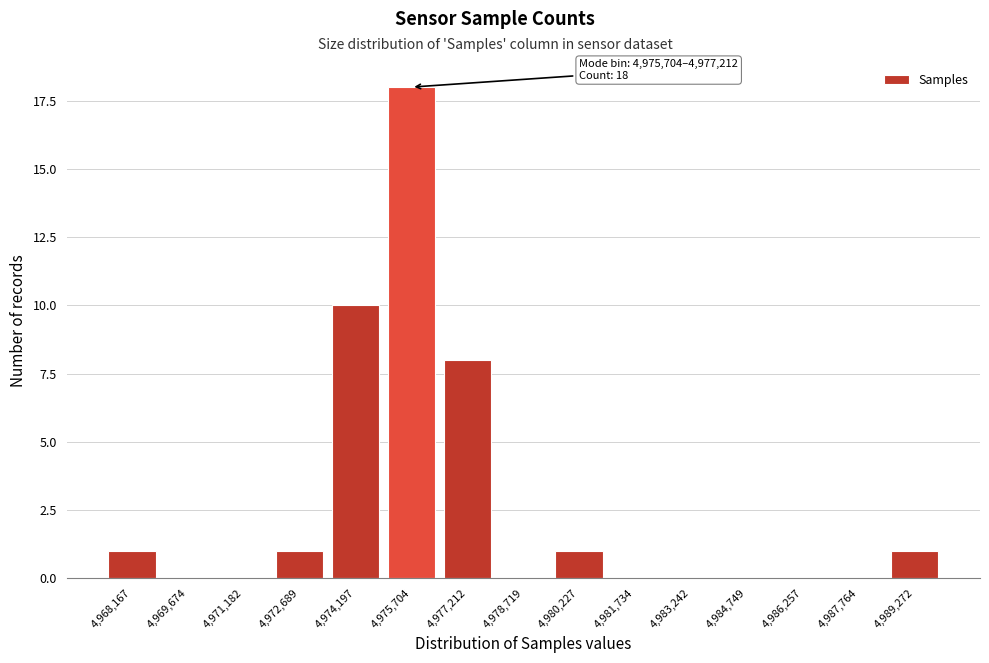

Reading left to right, list all the values displayed in this chart.

4,968,167=1	4,969,674=0	4,971,182=0	4,972,689=1	4,974,197=10	4,975,704=18	4,977,212=8	4,978,719=0	4,980,227=1	4,981,734=0	4,983,242=0	4,984,749=0	4,986,257=0	4,987,764=0	4,989,272=1